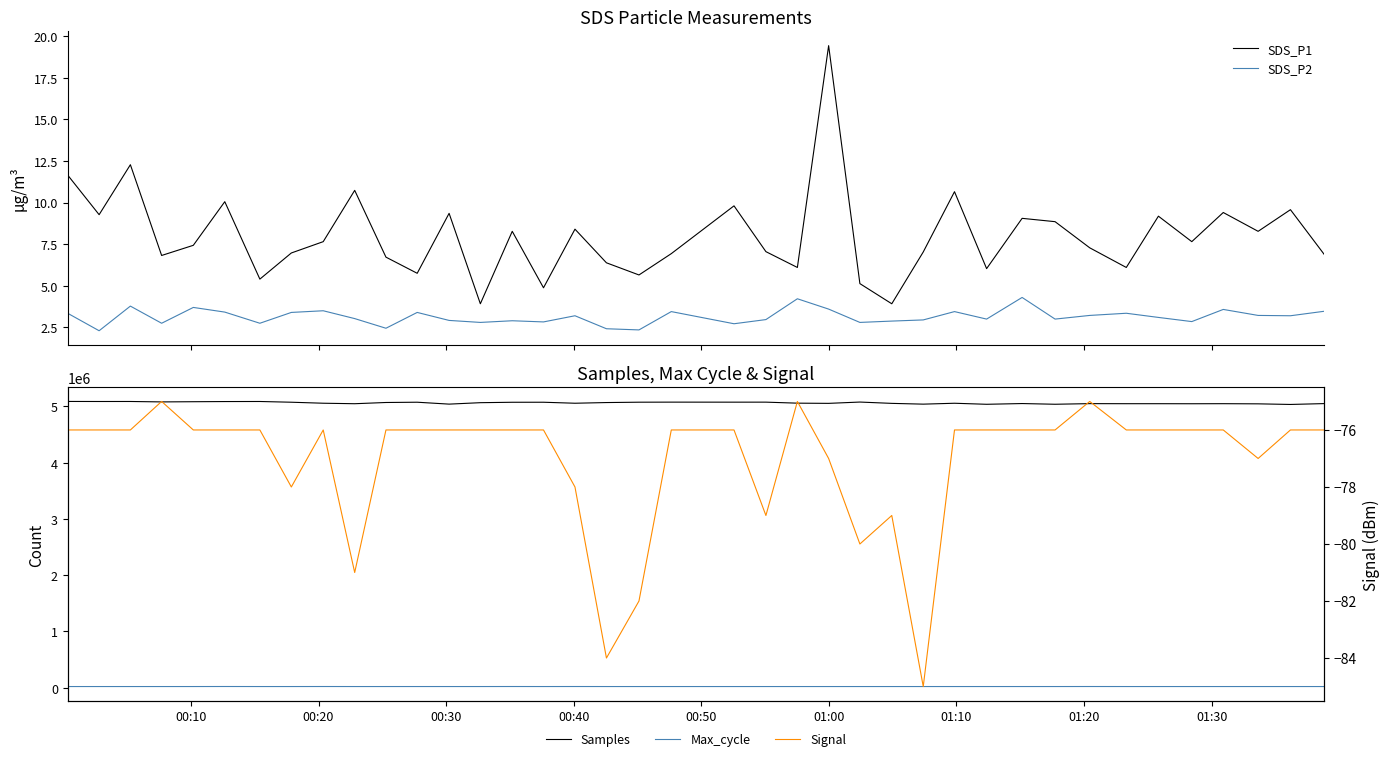

What is the maximum value for SDS_P2?

4.3